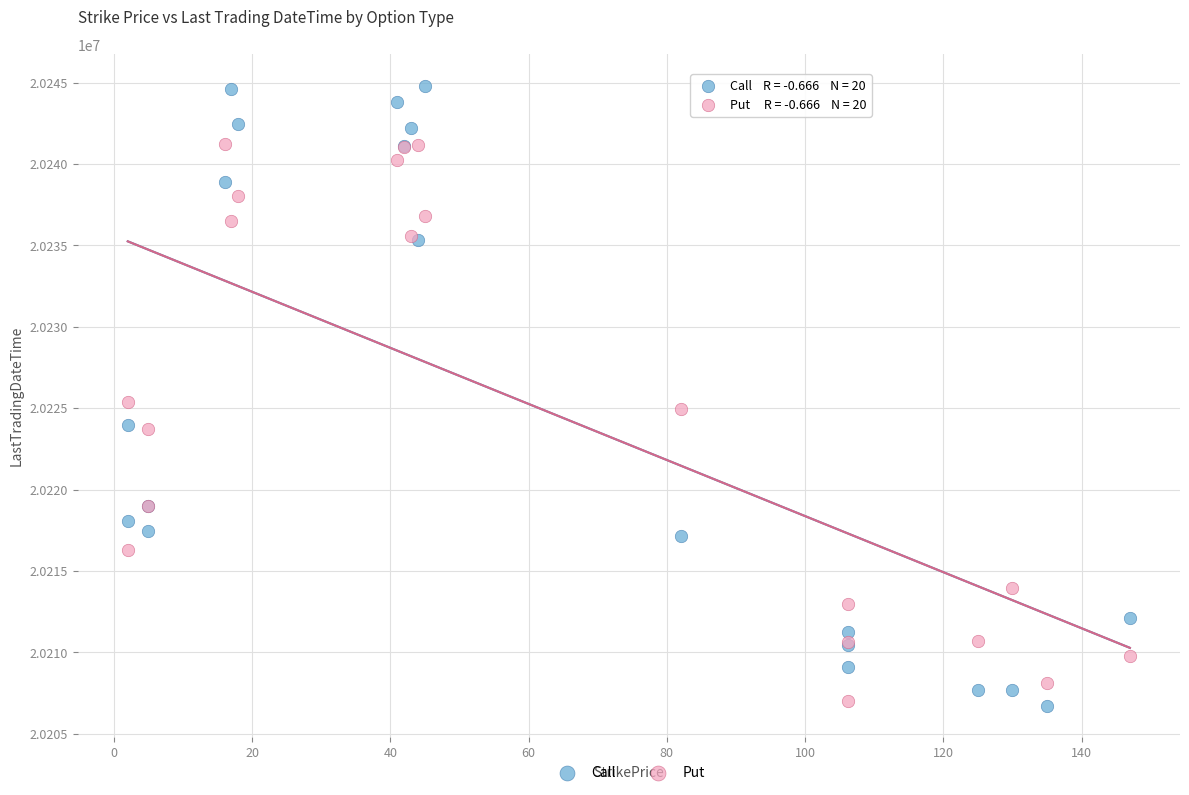

What is the X range (max minus min) for the scatter plot?

145.0